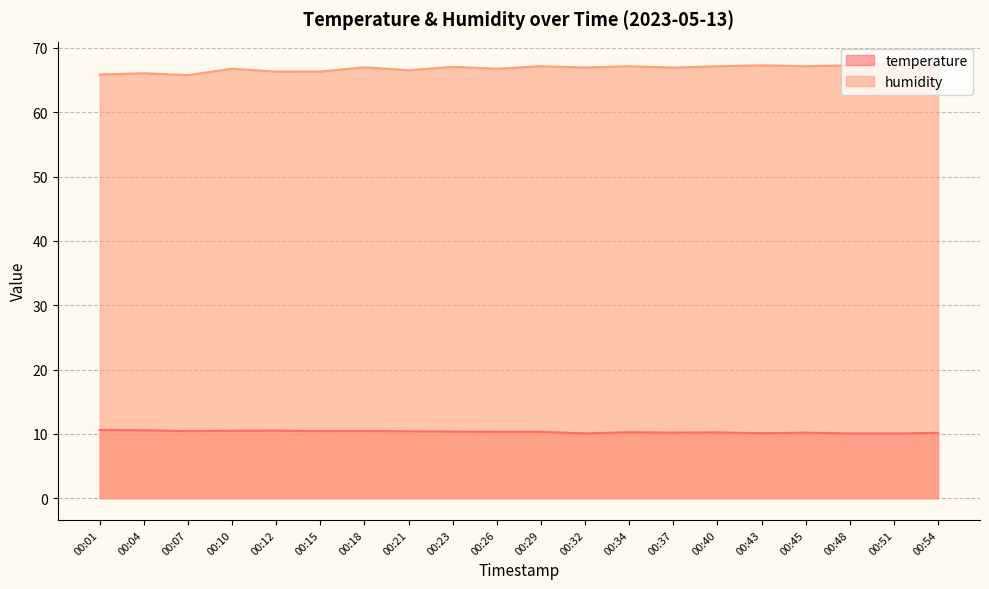

Which series has the widest spread of values?

humidity